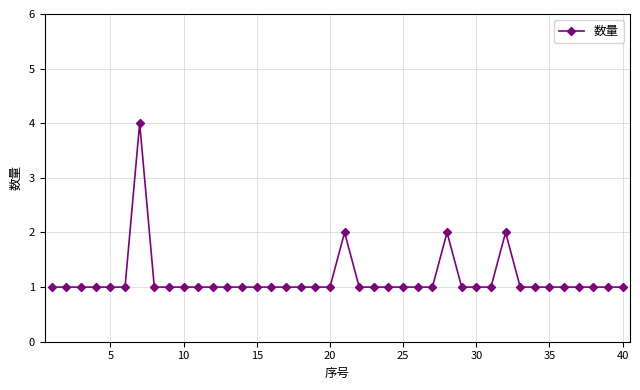

How many lines are shown in the chart?

1